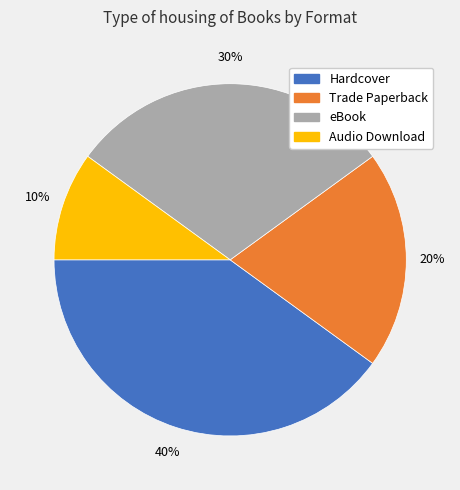

To the nearest percent, what is the average slice percentage?

25%